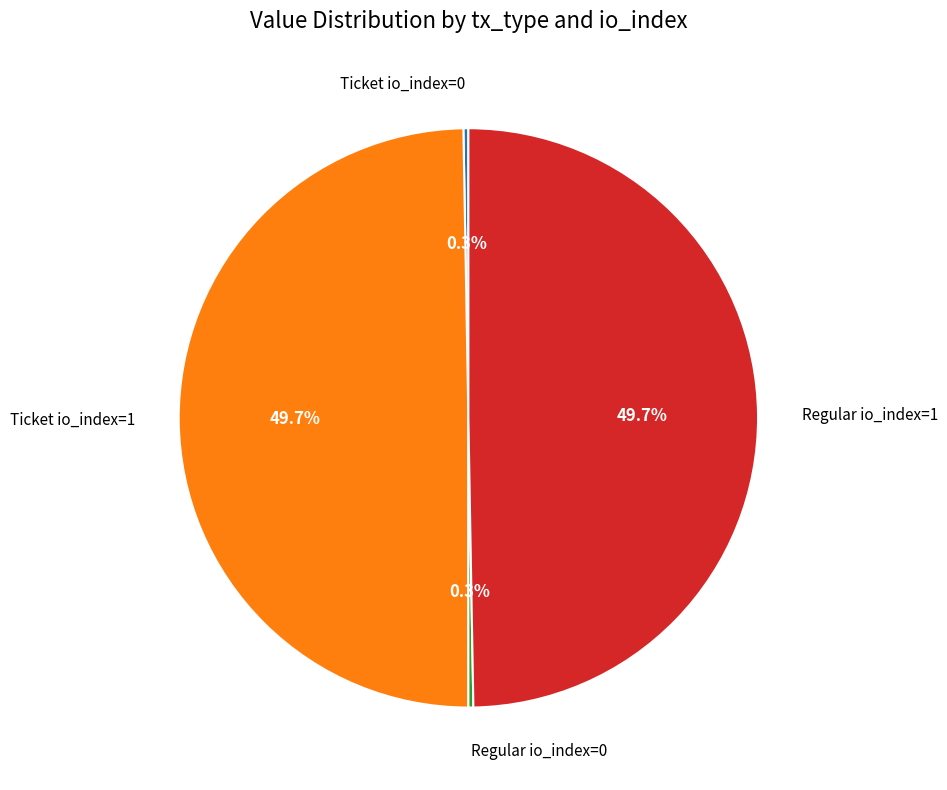

Does Ticket io_index=1 represent more than half of the total?

No